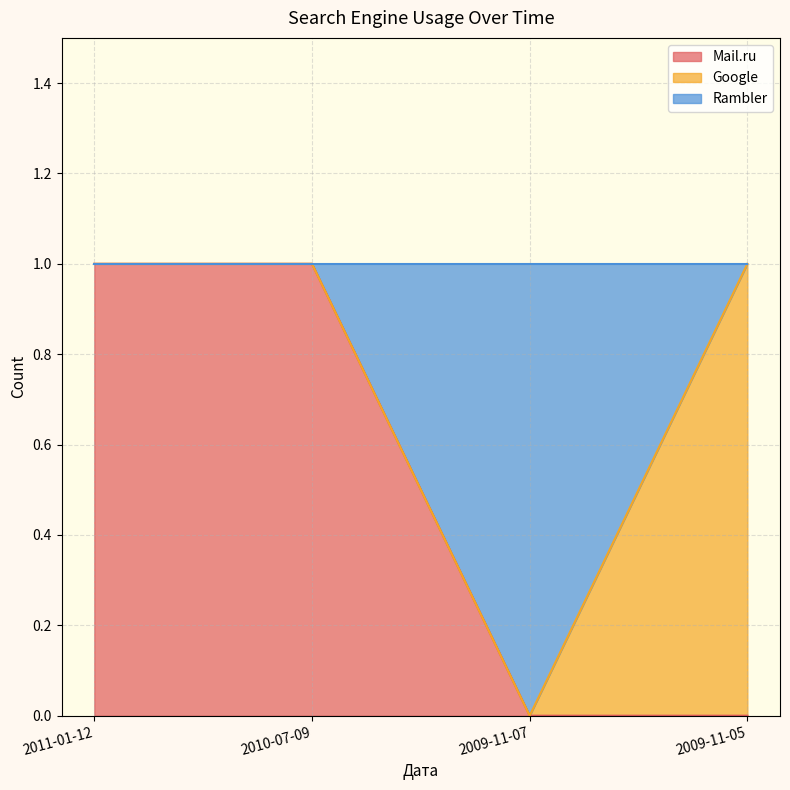

Is it true that Mail.ru equals 1 at 2009-11-07?

False